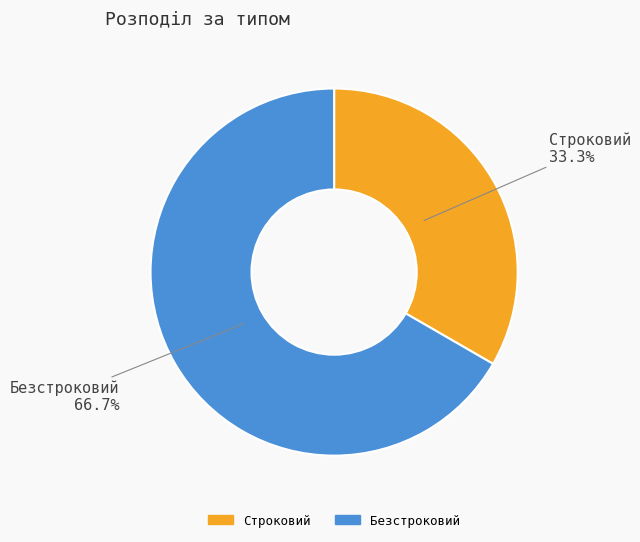

What is the smallest slice in the pie chart?

Строковий